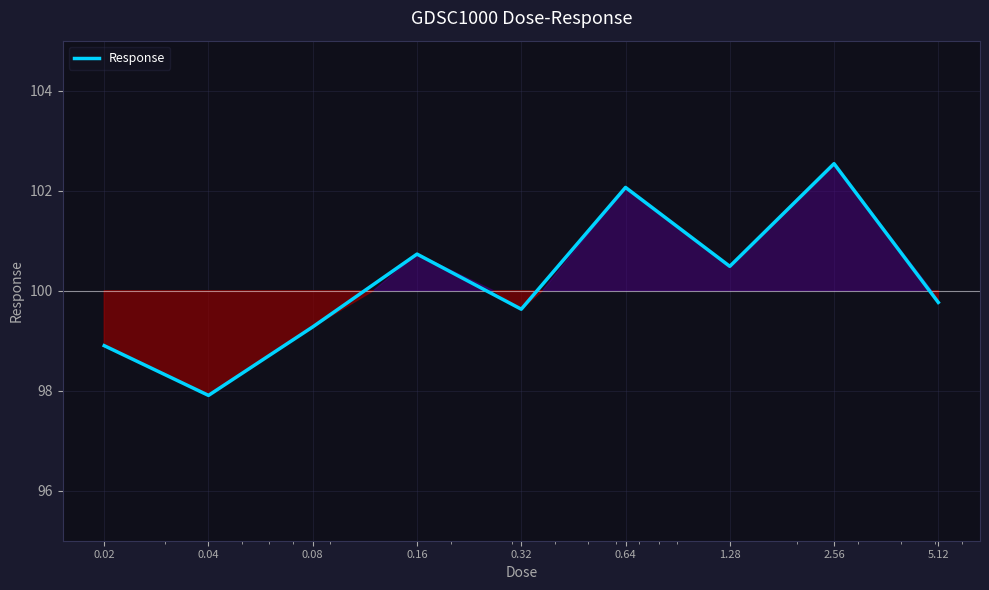

What is the greatest value displayed?

102.5